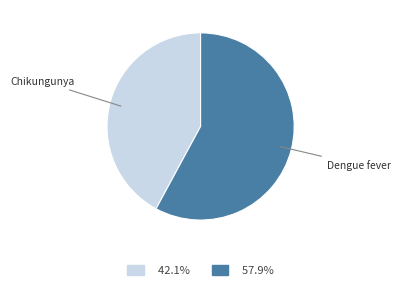

Does any single category account for the majority?

Yes